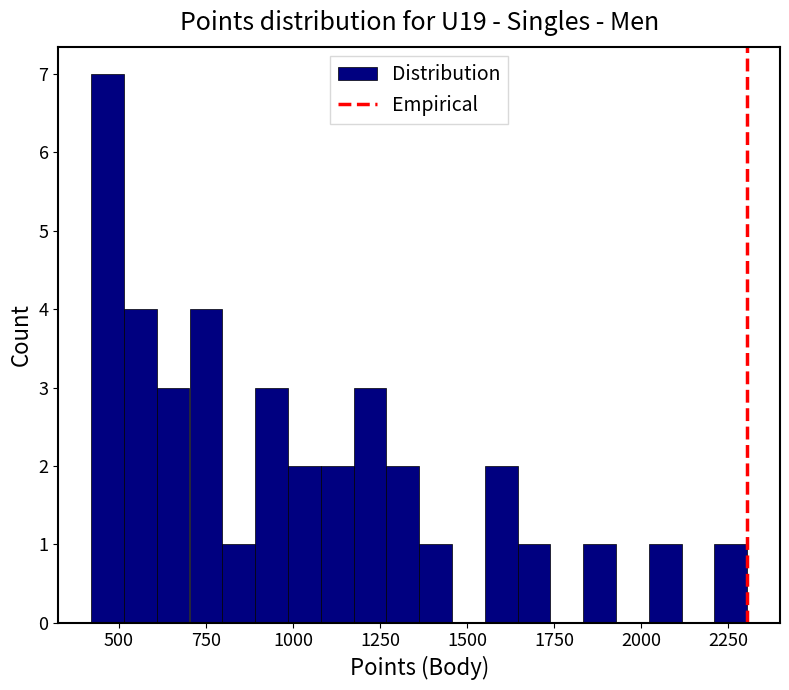

Around what value on the x-axis is the tallest bar? Give the approximate position of its centre, as read against the axis.

450